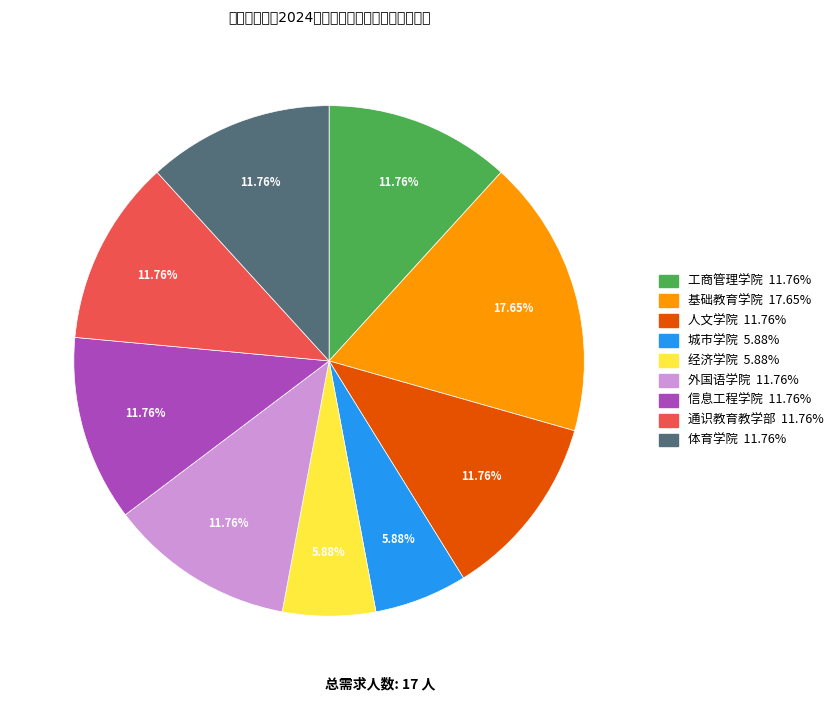

To the nearest percent, what is the average slice percentage?

11%